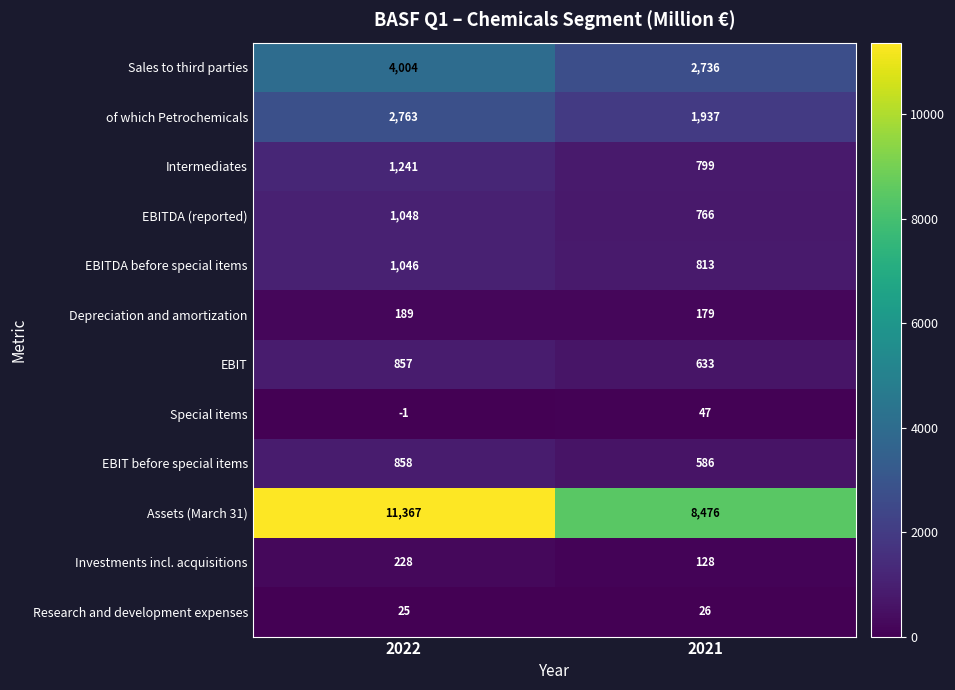

Where is EBITDA before special items nearest to the value 929?

2021